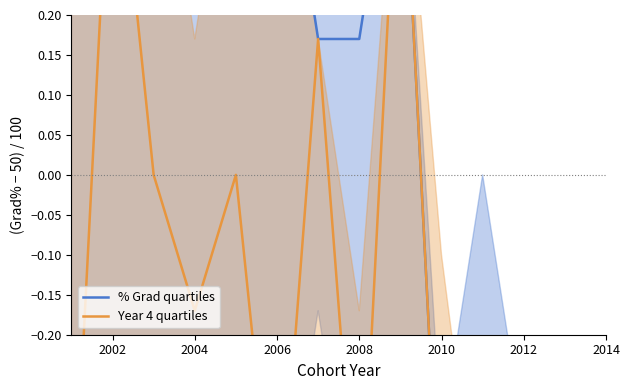

True or false: Year 4 quartiles and % Grad quartiles intersect in this chart.

False